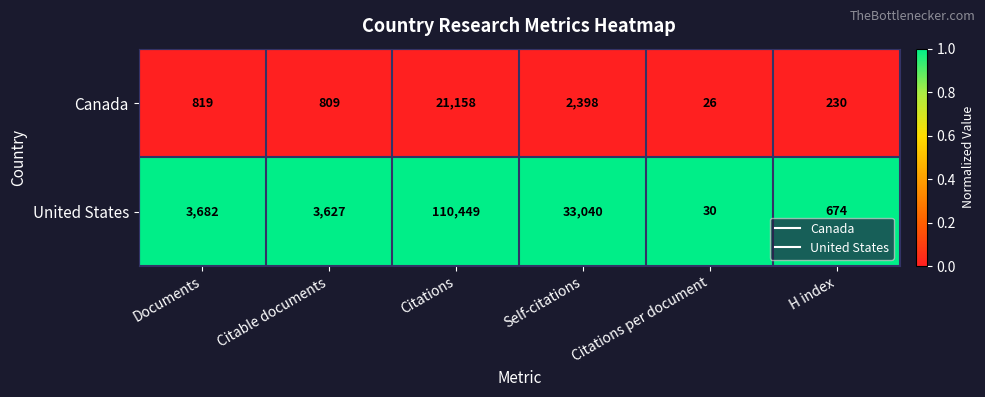

Which series has the largest total across all categories?

United States